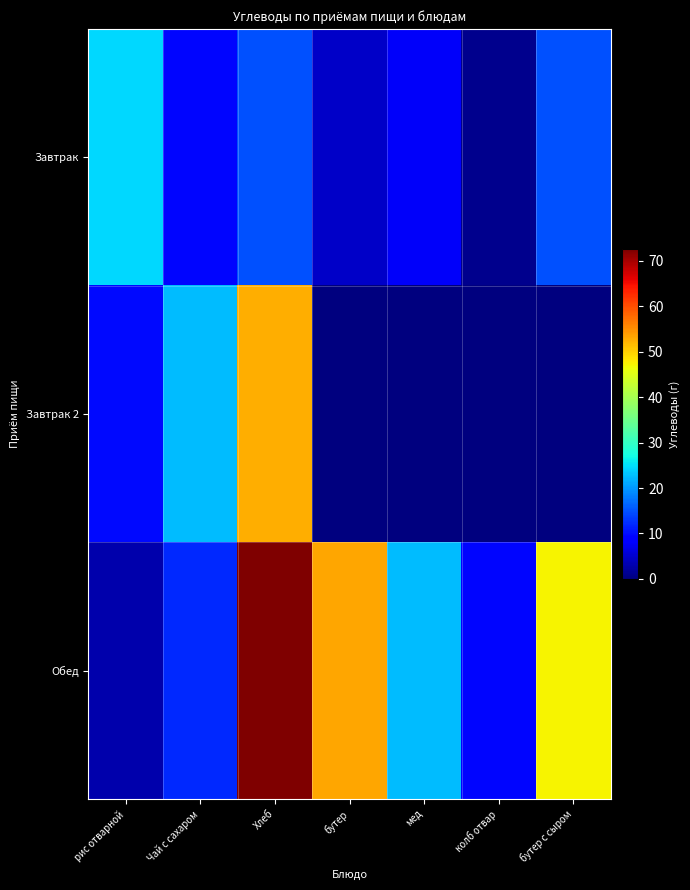

Rank the series at колб отвар from highest to lowest value.

Обед, Завтрак, Завтрак 2